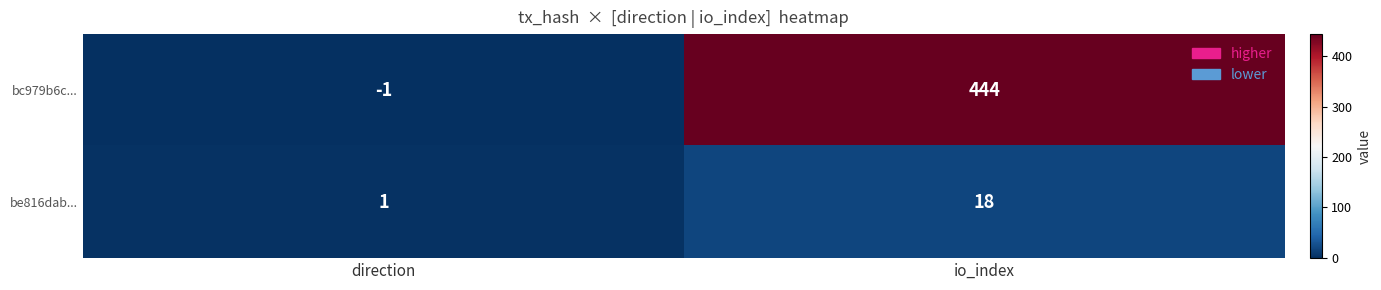

How many categories are shown in the chart?

2